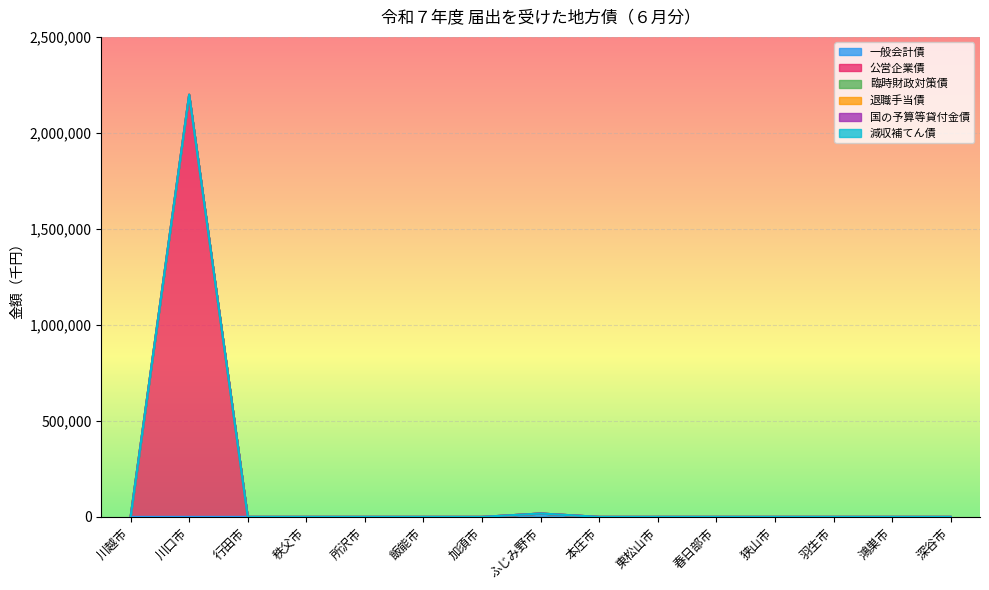

What is the maximum value shown in the chart?

2198900